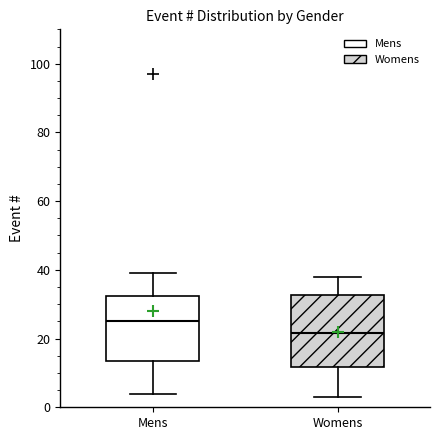

Reading left to right, read every box against the y-axis: the position of its median line, the range the box covers, and the ends of its whiskers. The values are not printed on the chart, so give them approximately, as read against the axis.

Mens: median 26, box 14 to 32, whiskers 4 to 40
Womens: median 22, box 12 to 32, whiskers 4 to 38